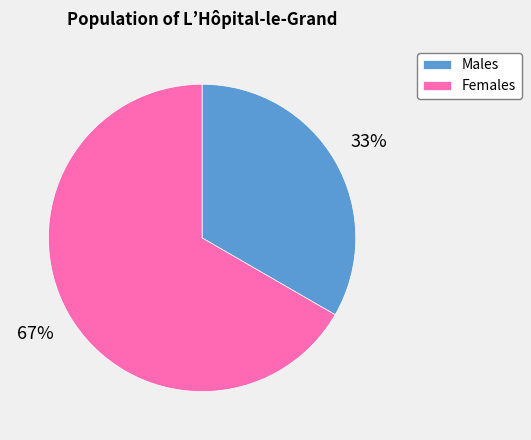

Is the sum of Males and Females greater than half?

Yes